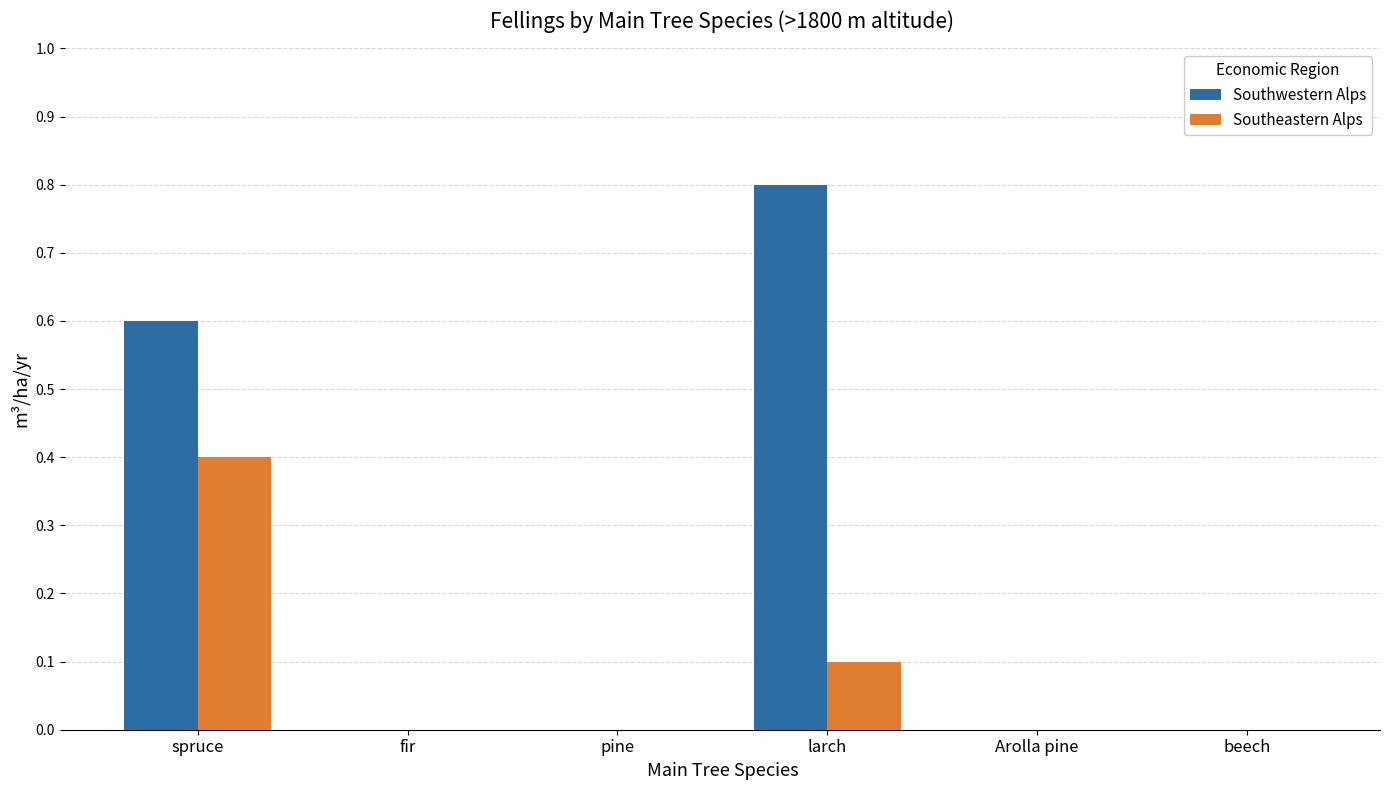

Which series has the largest total across all categories?

Southwestern Alps